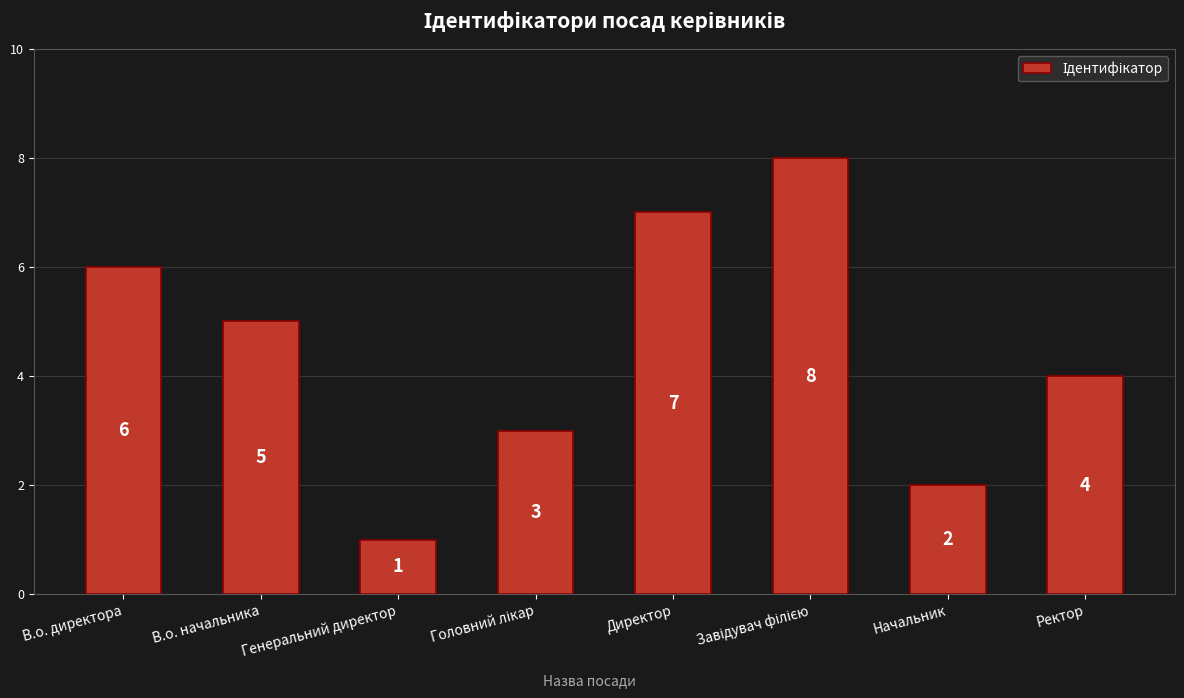

What is the value of the 6th bar from the left?

8